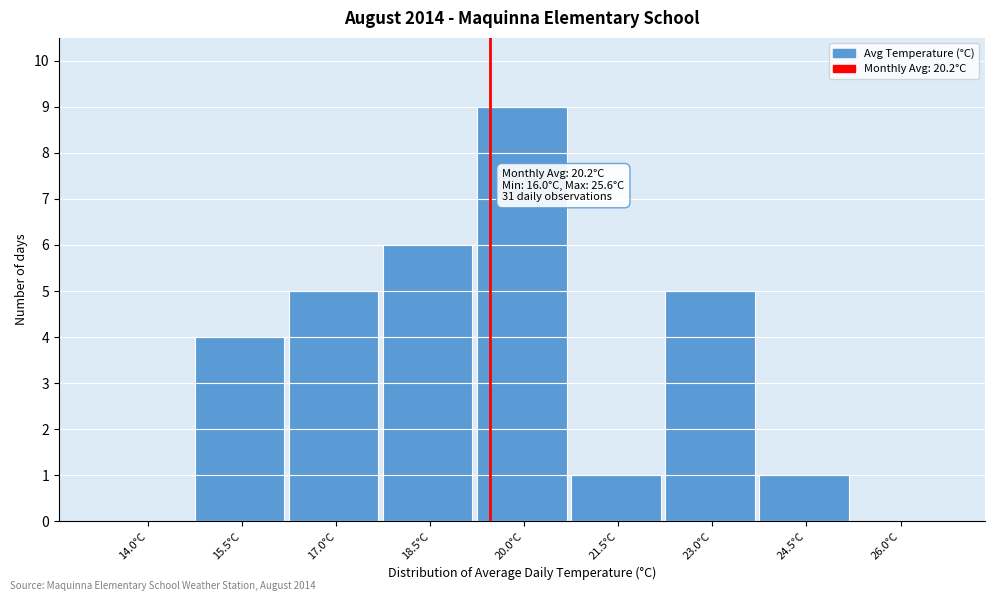

Reading right to left, what are all the values shown in this chart?

26.0°C=0	24.5°C=1	23.0°C=5	21.5°C=1	20.0°C=9	18.5°C=6	17.0°C=5	15.5°C=4	14.0°C=0